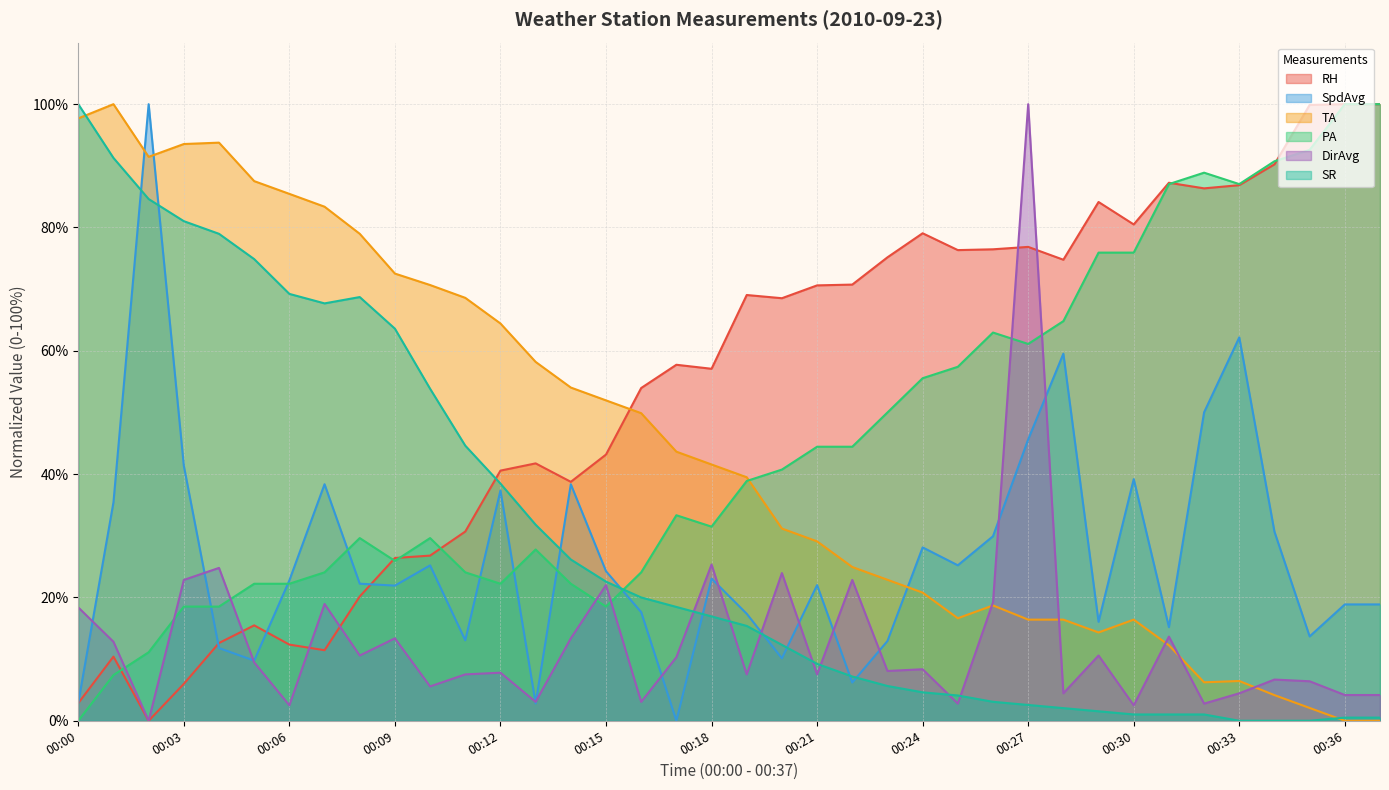

Reading right to left, transcribe all the data shown in this chart.

RH: 00:37=100.0	00:36=100.0	00:35=99.9	00:34=90.2	00:33=86.9	00:32=86.3	00:31=87.3	00:30=80.5	00:29=84.1	00:28=74.8	00:27=76.9	00:26=76.5	00:25=76.3	00:24=79.1	00:23=75.2	00:22=70.7	00:21=70.6	00:20=68.5	00:19=69.1	00:18=57.1	00:17=57.7	00:16=54.0	00:15=43.2	00:14=38.8	00:13=41.7	00:12=40.6	00:11=30.7	00:10=26.8	00:09=26.4	00:08=20.2	00:07=11.4	00:06=12.4	00:05=15.5	00:04=12.6	00:03=6.0	00:02=0.0	00:01=10.4	00:00=2.9
SpdAvg: 00:37=18.9	00:36=18.9	00:35=13.7	00:34=30.7	00:33=62.2	00:32=50.0	00:31=15.2	00:30=39.2	00:29=16.0	00:28=59.5	00:27=45.6	00:26=29.9	00:25=25.2	00:24=28.1	00:23=12.9	00:22=6.2	00:21=22.0	00:20=10.1	00:19=17.4	00:18=23.0	00:17=0.0	00:16=17.6	00:15=24.3	00:14=38.4	00:13=2.8	00:12=37.4	00:11=13.0	00:10=25.2	00:09=21.9	00:08=22.2	00:07=38.4	00:06=22.8	00:05=9.8	00:04=11.8	00:03=41.4	00:02=100.0	00:01=35.4	00:00=2.9
TA: 00:37=0.0	00:36=0.0	00:35=2.1	00:34=4.2	00:33=6.5	00:32=6.2	00:31=12.2	00:30=16.4	00:29=14.3	00:28=16.4	00:27=16.4	00:26=18.7	00:25=16.6	00:24=20.8	00:23=22.9	00:22=24.9	00:21=29.1	00:20=31.2	00:19=39.5	00:18=41.6	00:17=43.6	00:16=49.9	00:15=52.0	00:14=54.0	00:13=58.2	00:12=64.4	00:11=68.6	00:10=70.7	00:09=72.5	00:08=79.0	00:07=83.4	00:06=85.5	00:05=87.5	00:04=93.8	00:03=93.5	00:02=91.5	00:01=100.0	00:00=97.7
PA: 00:37=100.0	00:36=100.0	00:35=92.6	00:34=90.7	00:33=87.0	00:32=88.9	00:31=87.0	00:30=75.9	00:29=75.9	00:28=64.8	00:27=61.1	00:26=63.0	00:25=57.4	00:24=55.6	00:23=50.0	00:22=44.4	00:21=44.4	00:20=40.7	00:19=38.9	00:18=31.5	00:17=33.3	00:16=24.1	00:15=18.5	00:14=22.2	00:13=27.8	00:12=22.2	00:11=24.1	00:10=29.6	00:09=25.9	00:08=29.6	00:07=24.1	00:06=22.2	00:05=22.2	00:04=18.5	00:03=18.5	00:02=11.1	00:01=7.4	00:00=0.0
DirAvg: 00:37=4.2	00:36=4.2	00:35=6.4	00:34=6.7	00:33=4.5	00:32=2.8	00:31=13.6	00:30=2.5	00:29=10.6	00:28=4.5	00:27=100.0	00:26=19.2	00:25=2.8	00:24=8.4	00:23=8.1	00:22=22.8	00:21=7.5	00:20=24.0	00:19=7.5	00:18=25.3	00:17=10.3	00:16=3.1	00:15=22.0	00:14=13.4	00:13=3.1	00:12=7.8	00:11=7.5	00:10=5.6	00:09=13.4	00:08=10.6	00:07=18.9	00:06=2.5	00:05=9.5	00:04=24.8	00:03=22.8	00:02=0.0	00:01=12.8	00:00=18.4
SR: 00:37=0.5	00:36=0.5	00:35=0.0	00:34=0.0	00:33=0.0	00:32=1.0	00:31=1.0	00:30=1.0	00:29=1.5	00:28=2.1	00:27=2.6	00:26=3.1	00:25=4.1	00:24=4.6	00:23=5.6	00:22=7.2	00:21=9.2	00:20=12.3	00:19=15.4	00:18=16.9	00:17=18.5	00:16=20.0	00:15=22.6	00:14=26.2	00:13=31.8	00:12=38.5	00:11=44.6	00:10=53.8	00:09=63.6	00:08=68.7	00:07=67.7	00:06=69.2	00:05=74.9	00:04=79.0	00:03=81.0	00:02=84.6	00:01=91.3	00:00=100.0